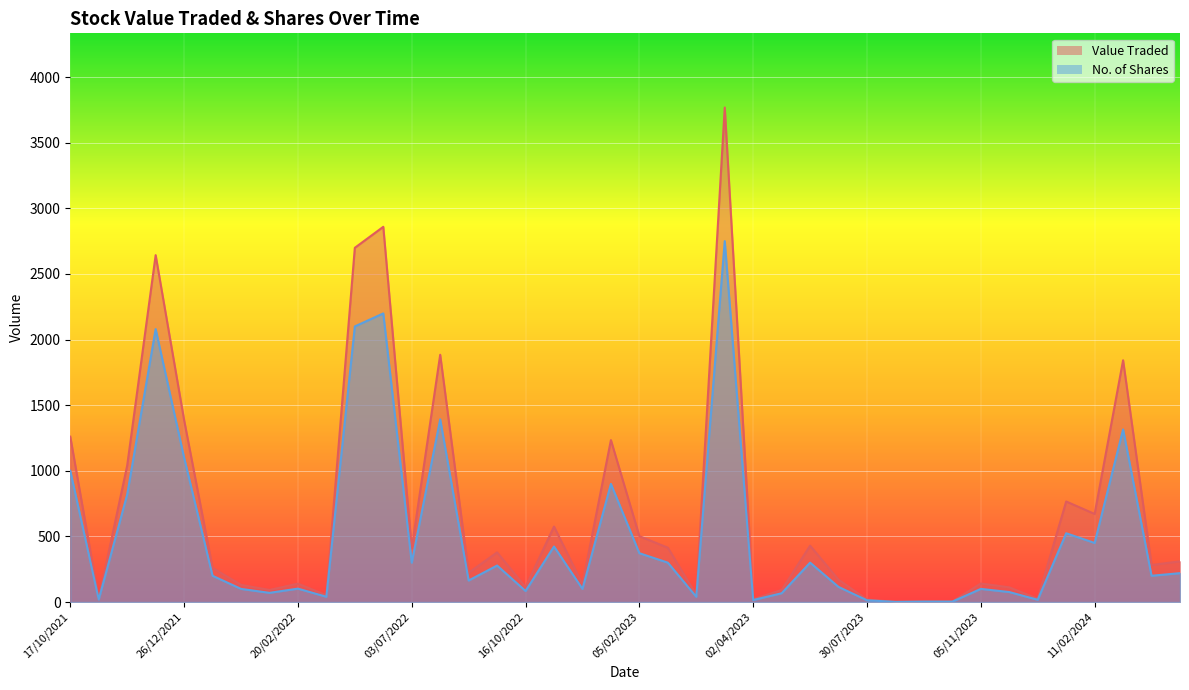

True or false: Value Traded has a value of 310 at 28/04/2024.

True